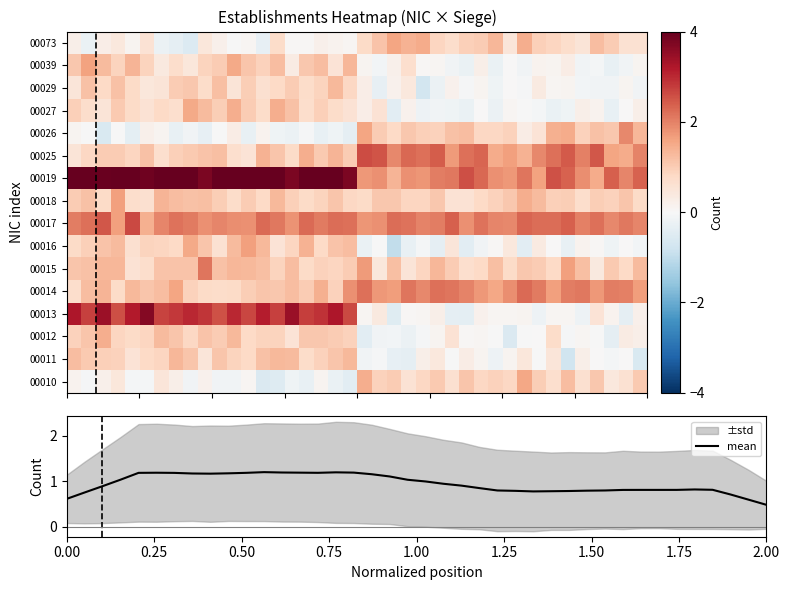

What is the lowest value of the mean series?

0.5